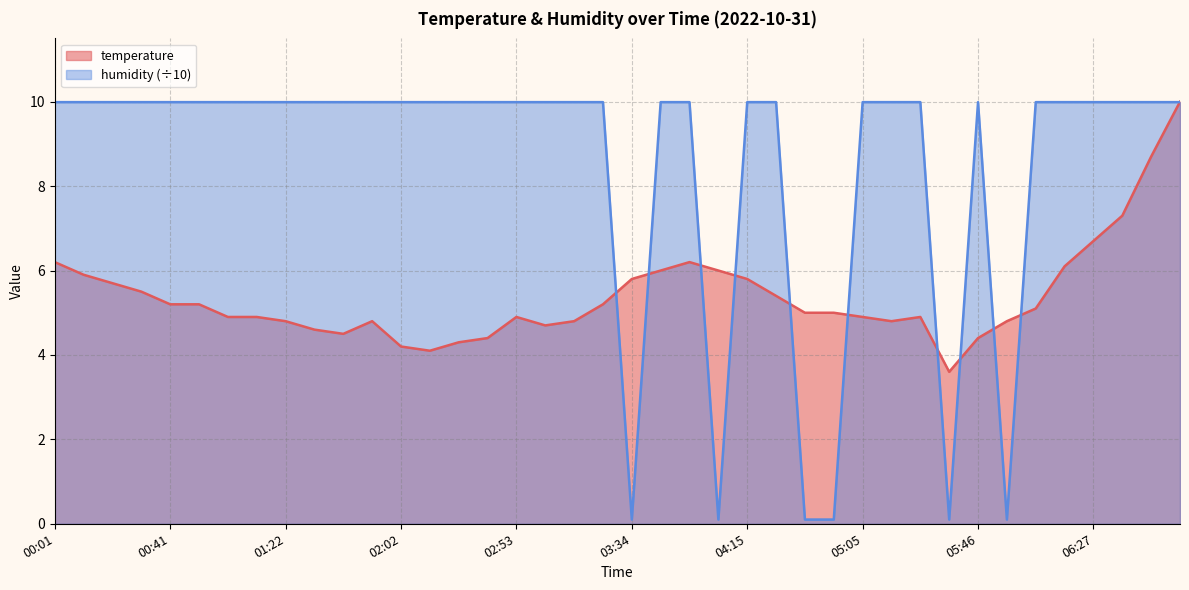

What is the maximum value for temperature?

10.0